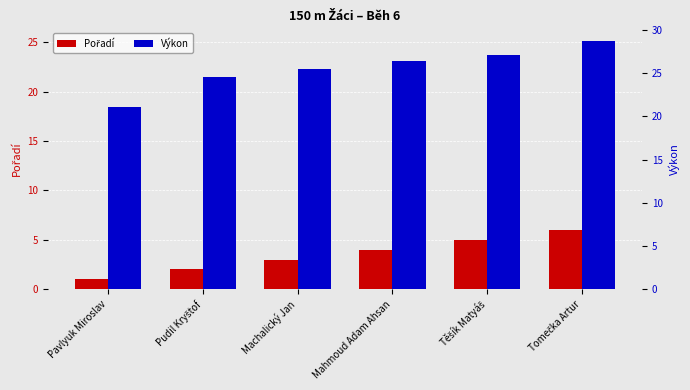

How many values in the Pořadí series are below 4?

3